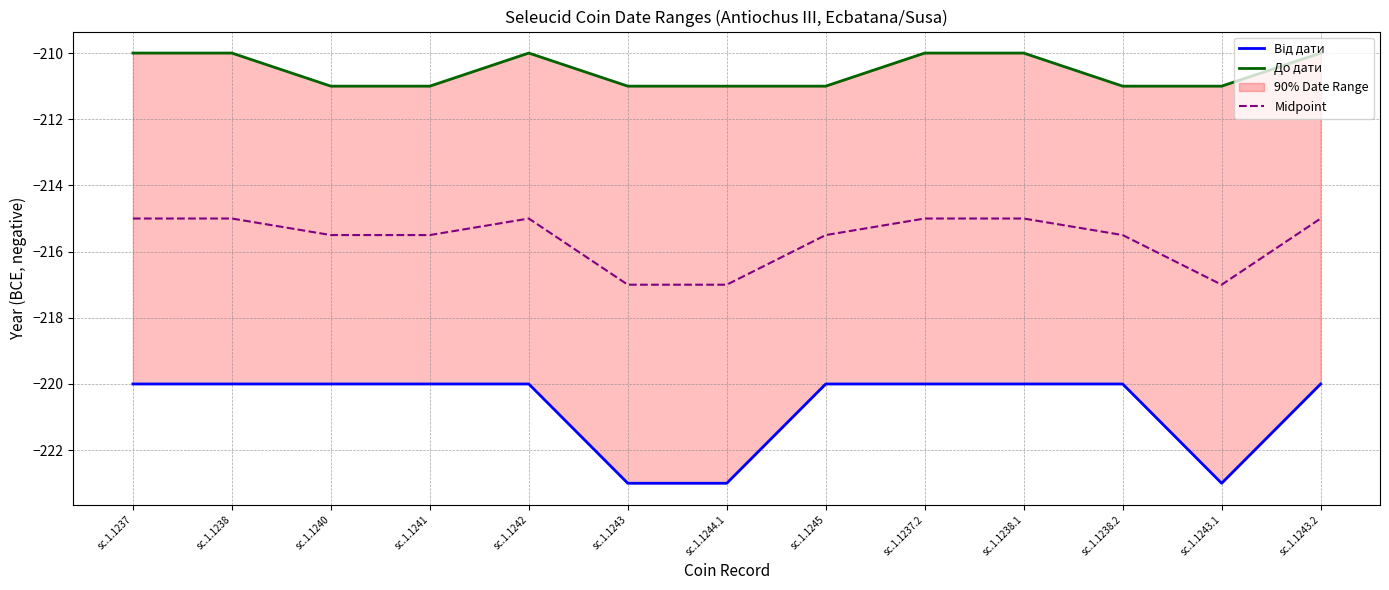

At which category is the sum across all series the highest?

sc.1.1237